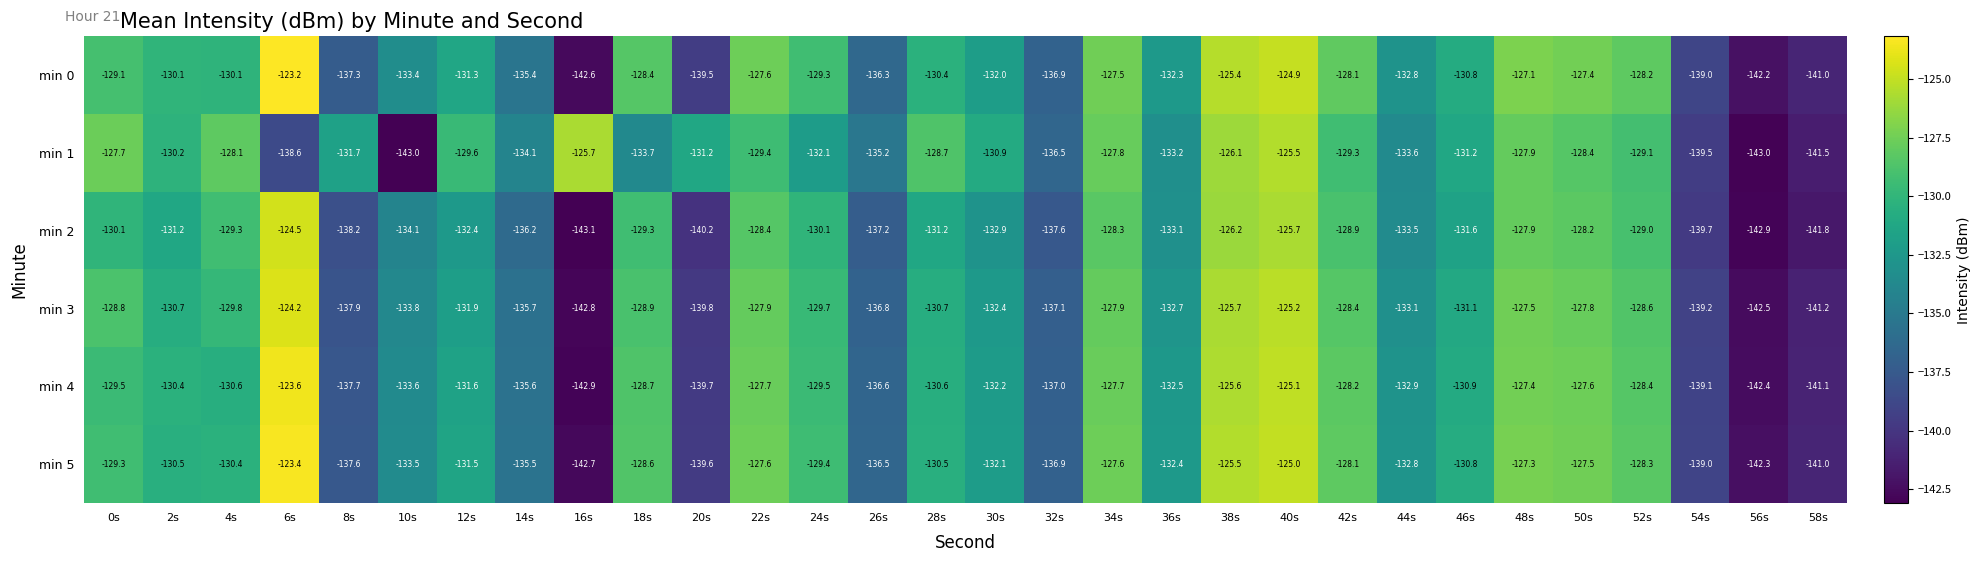

How many categories are shown in the chart?

30